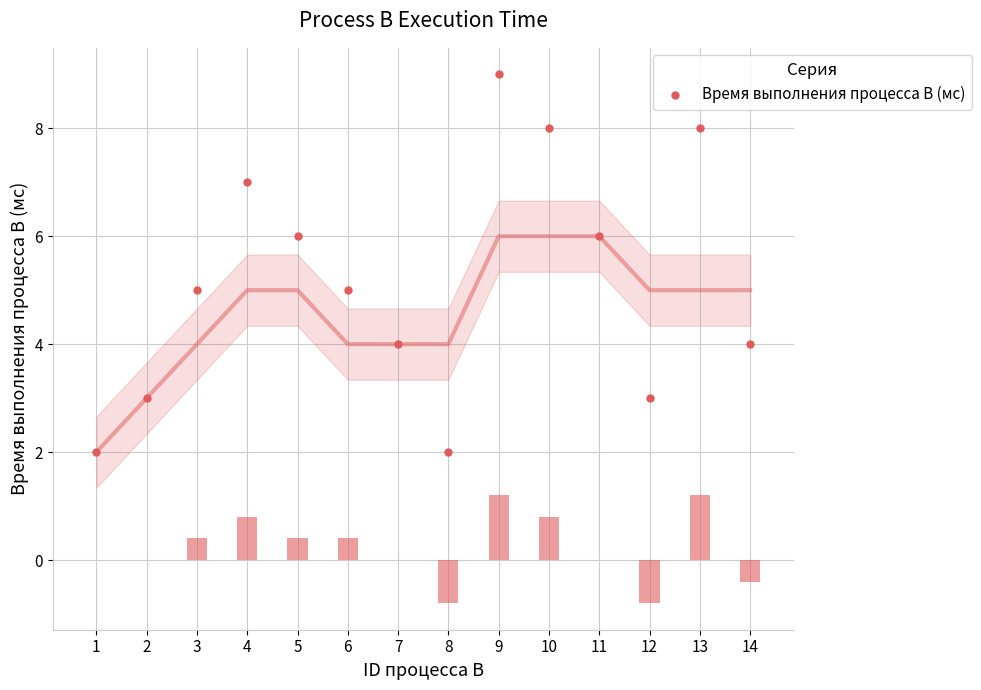

Approximately how many times larger is the value at 13 compared to 9?

0.9